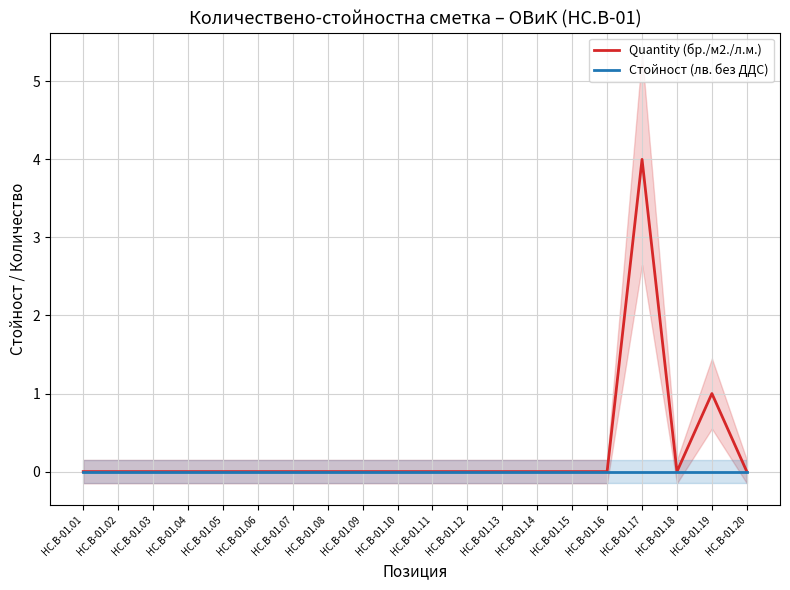

What is the maximum value shown in the chart?

4